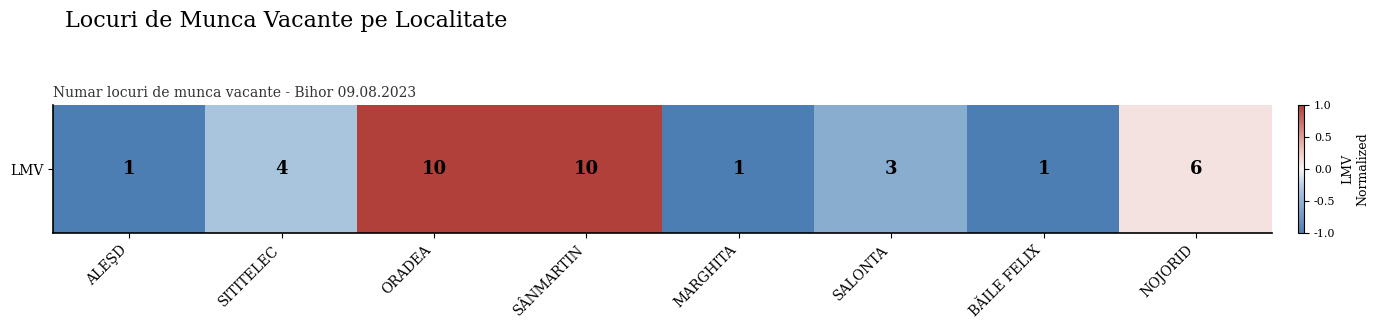

At which label does the data first exceed 0?

ORADEA